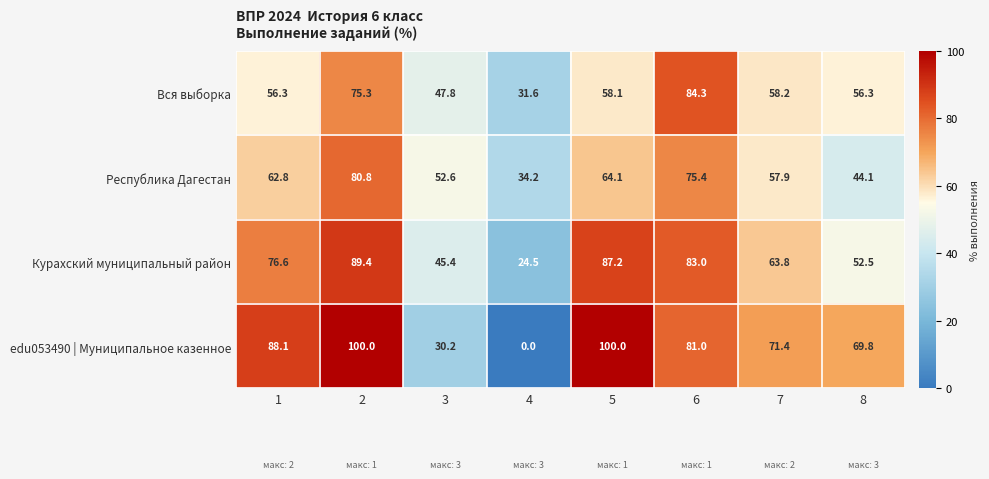

Between 1 and 2, which series saw the biggest shift?

Вся выборка